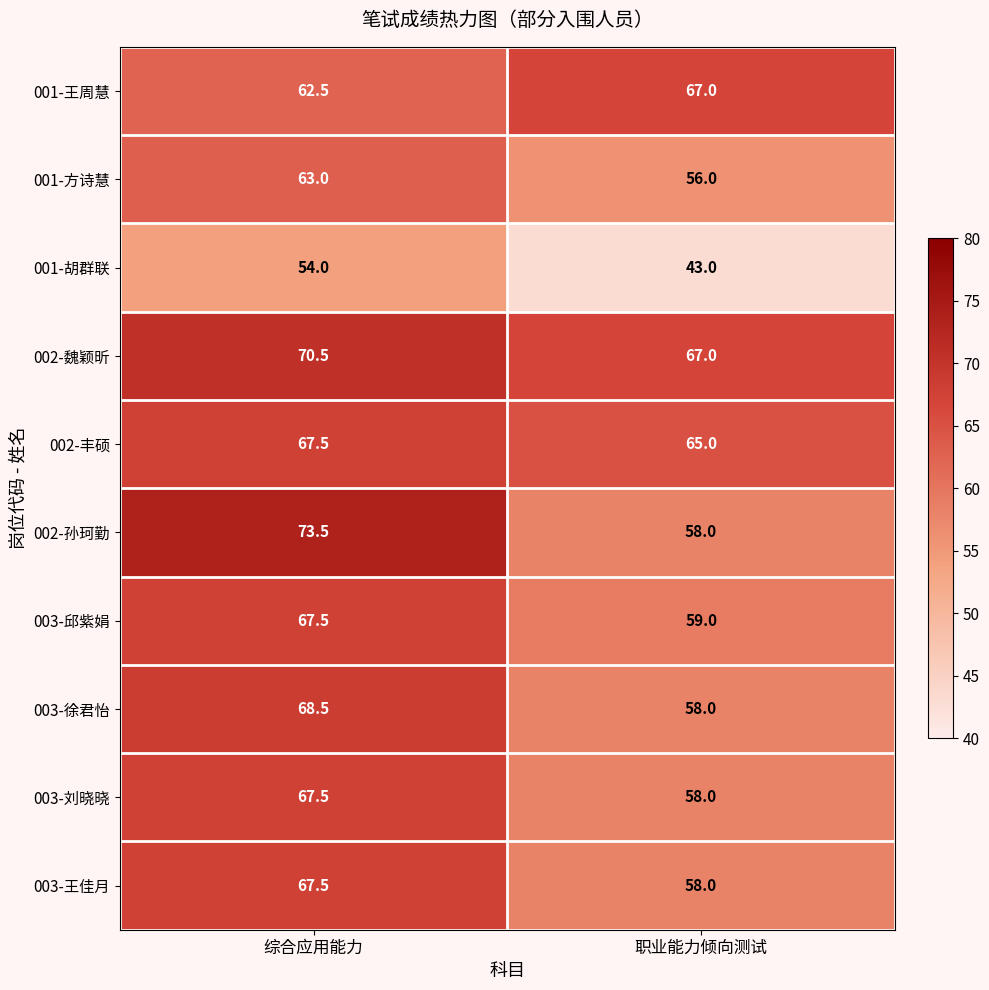

How many distinct data groups are displayed?

10